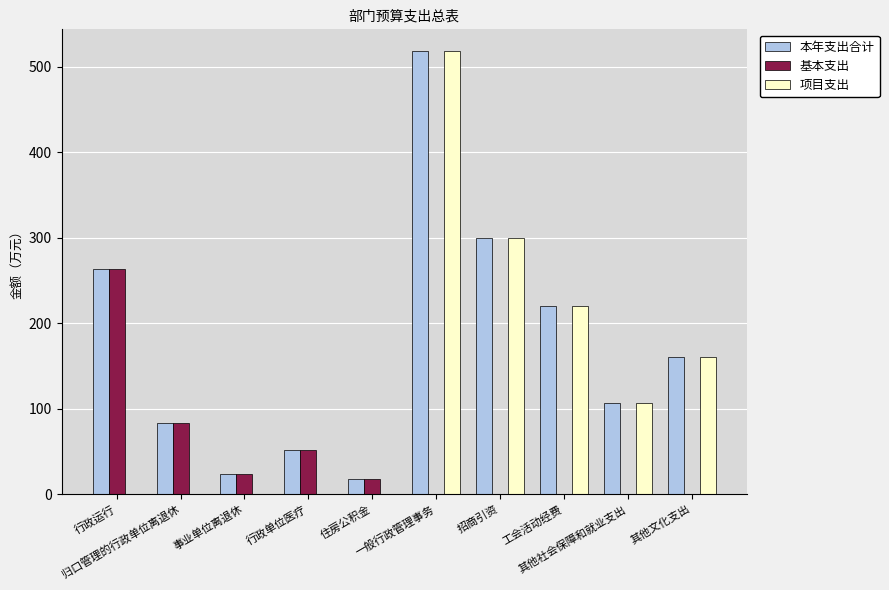

What is the sum of all 本年支出合计 values?

1742.8